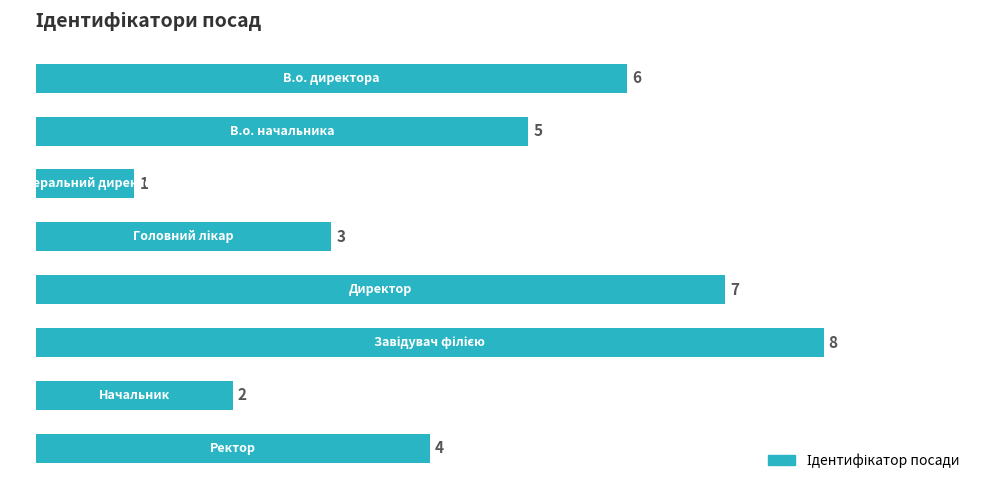

What is the difference between the maximum and second lowest values?

6